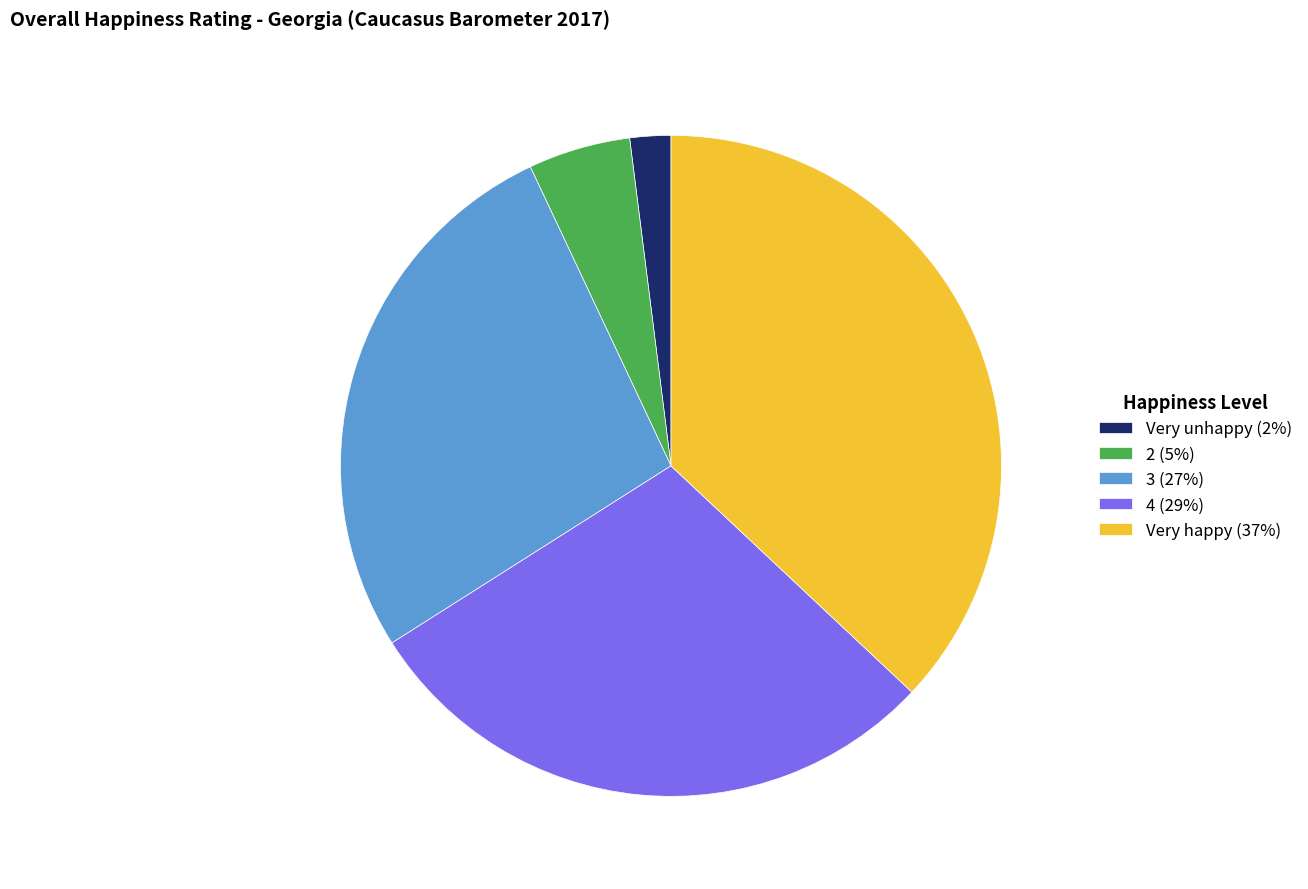

Combined, do 3 and 4 account for over 50%?

Yes